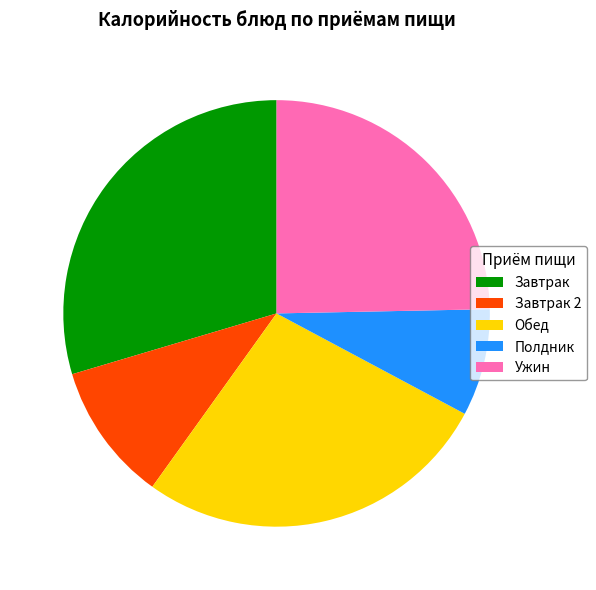

Approximately how many times larger is the value at Обед compared to Завтрак 2?

2.6